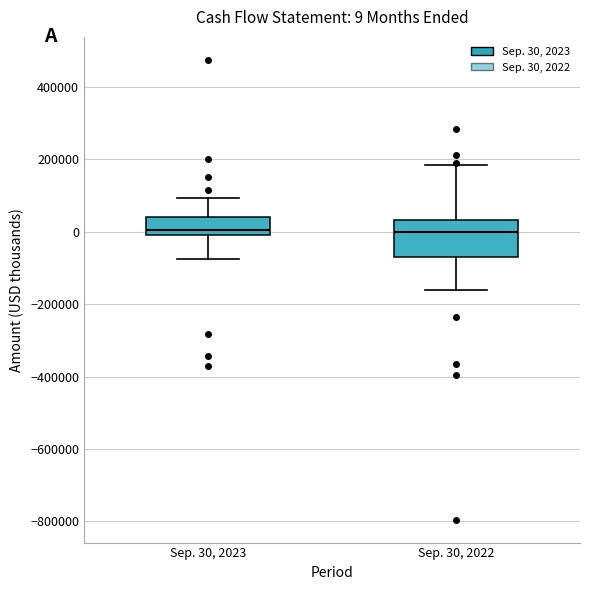

Comparing the boxes themselves (not the whiskers), which one is the tallest?

Sep. 30, 2022